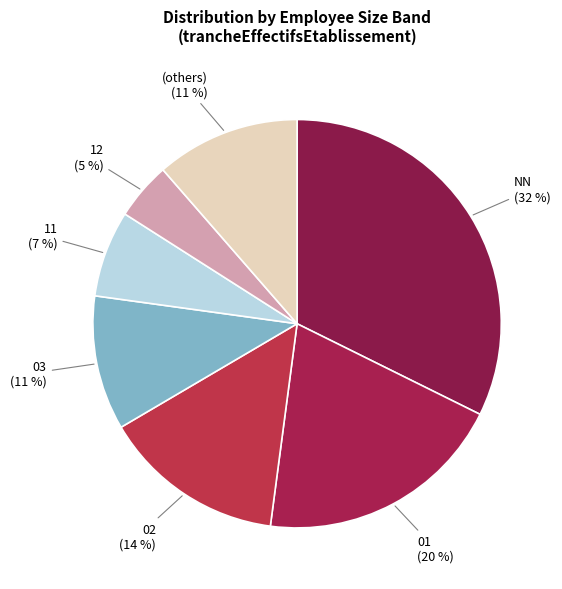

To the nearest percent, what is the average slice percentage?

14%